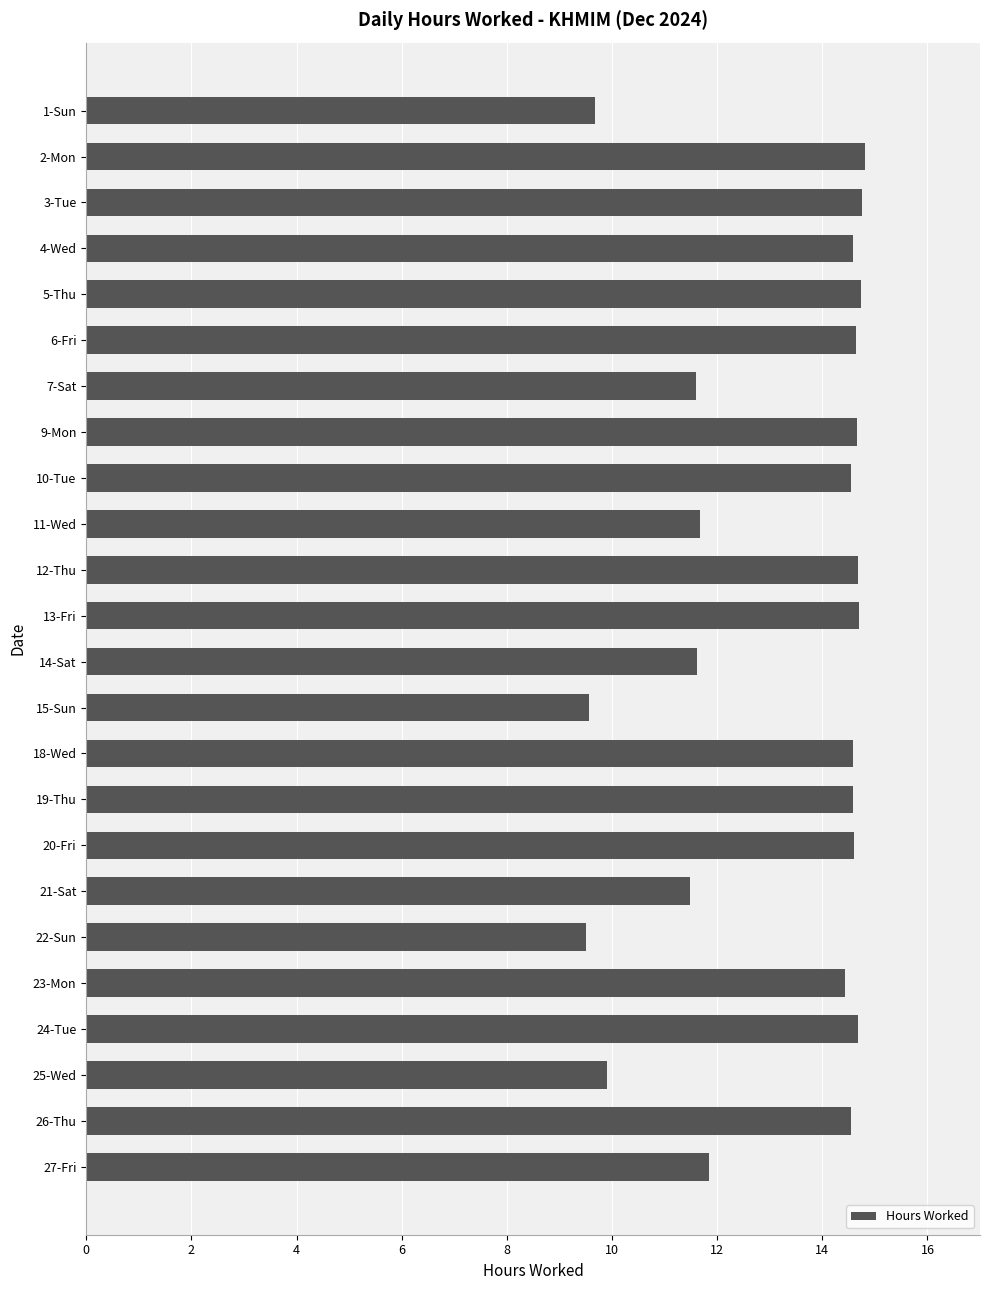

What is the minimum value shown in the chart?

9.5